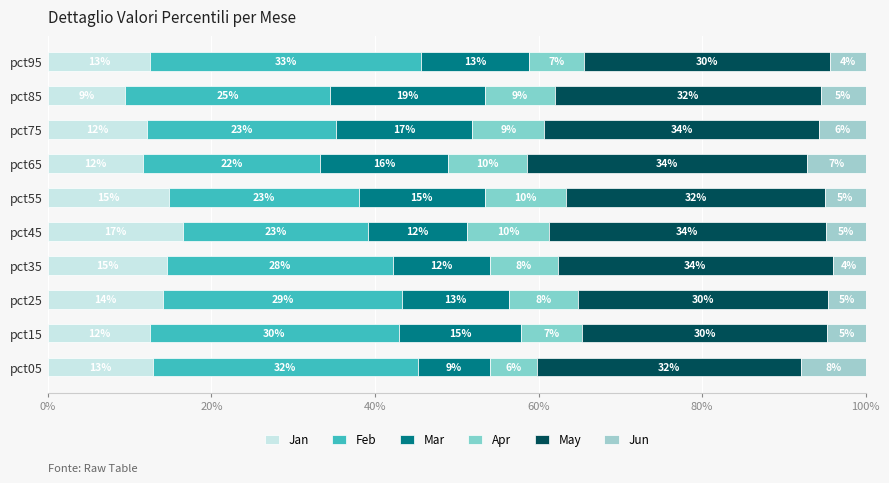

How many bars are there in total?

60